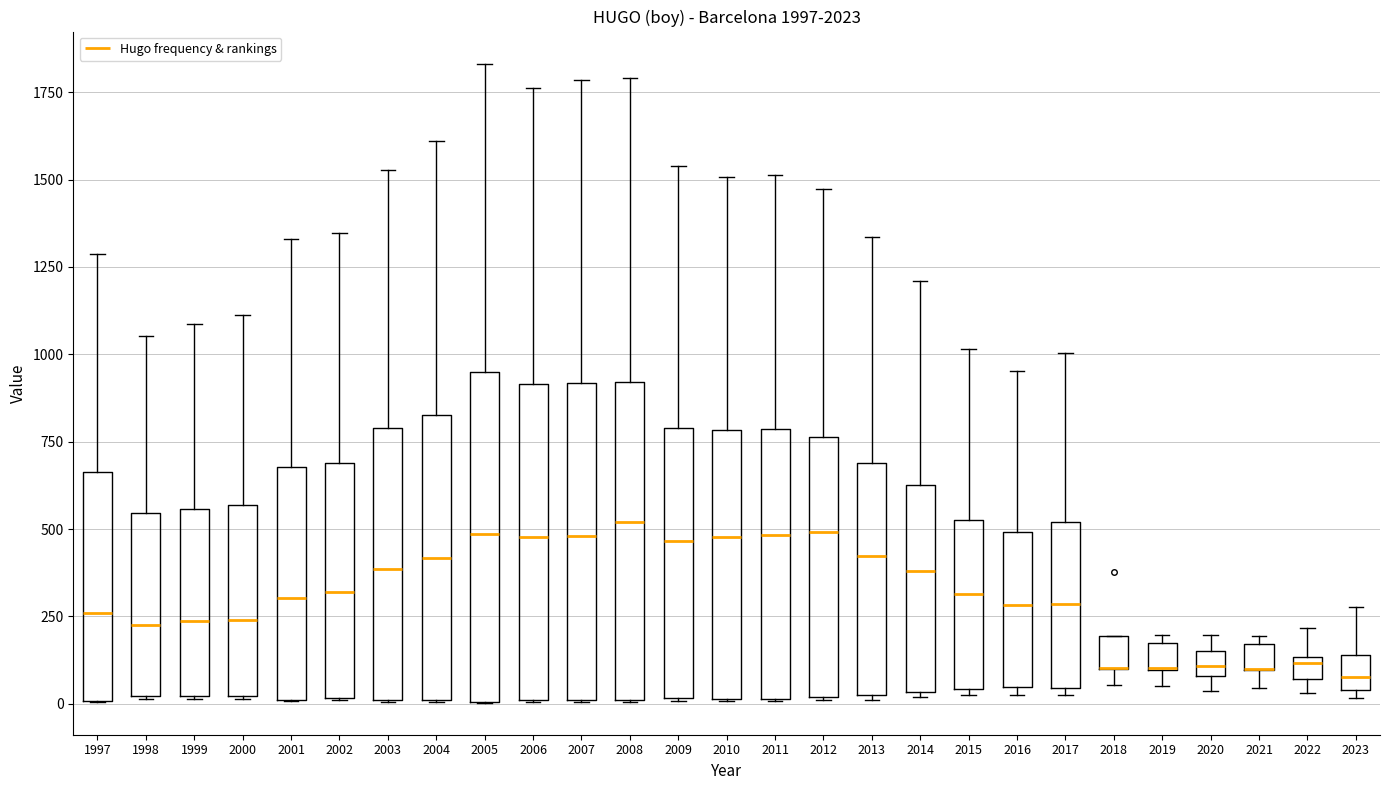

Where is the upper edge of the box at x = 2006 on the y-axis? The values are not printed on the chart, so give them approximately, as read against the axis.

900